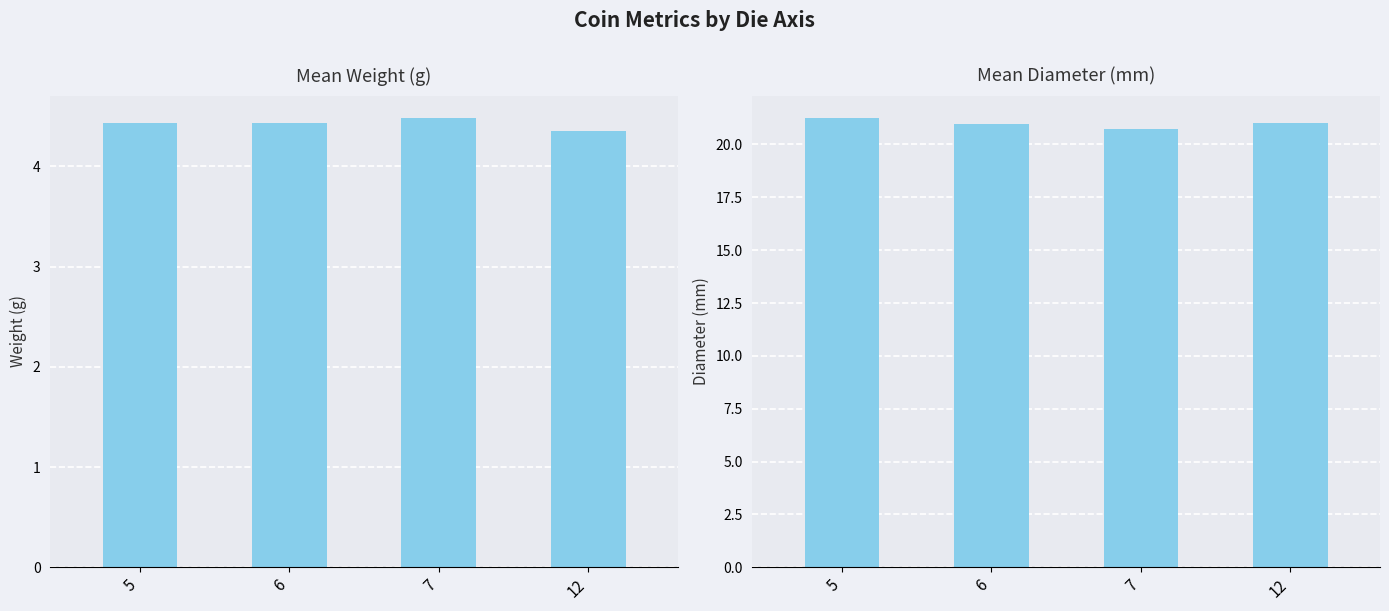

What is the highest value of the diameter series?

21.2